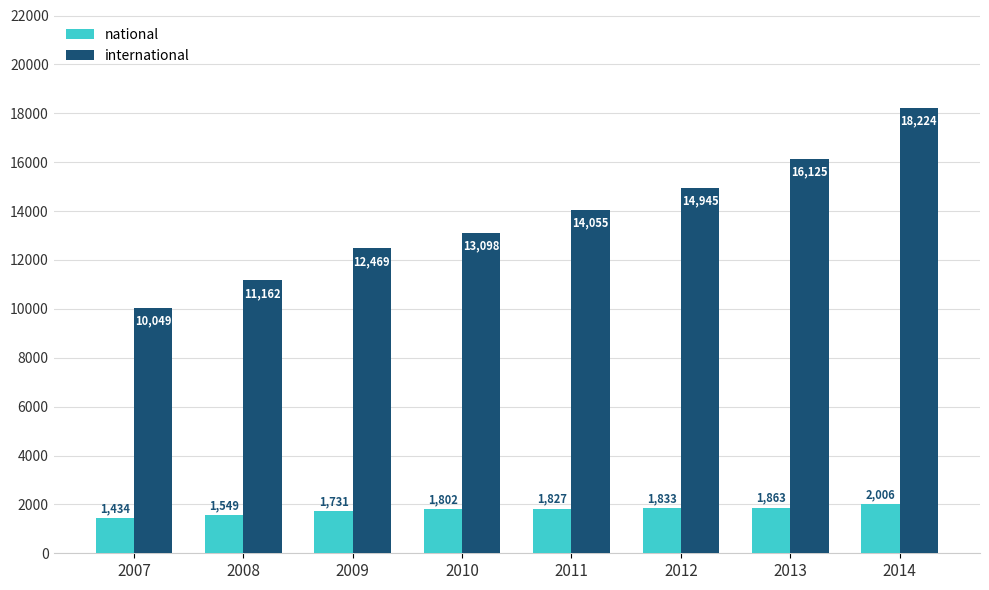

Read the national value at 2012, to the nearest 50.

1850